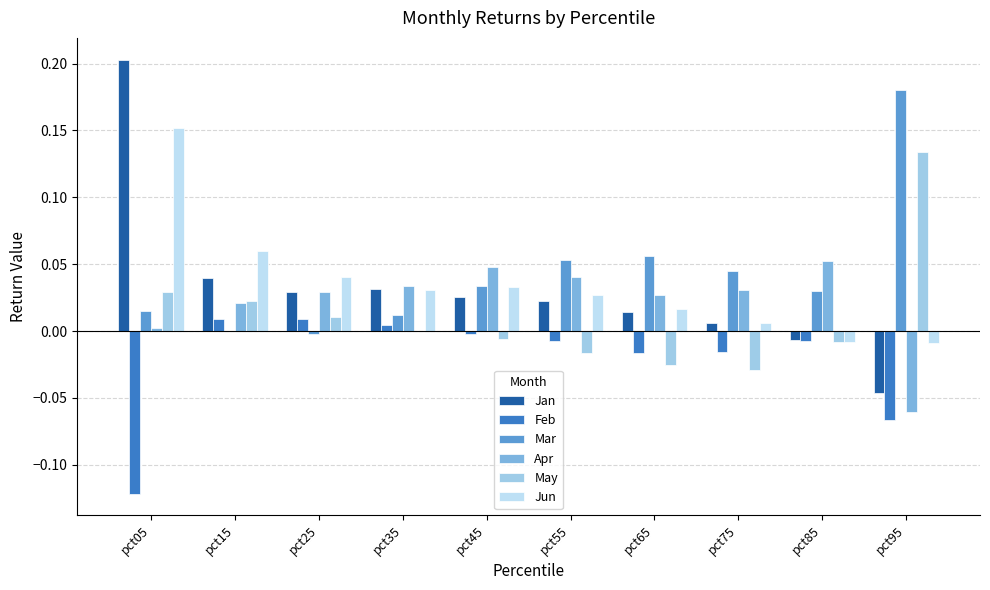

At which label does Jun first exceed 0?

pct05